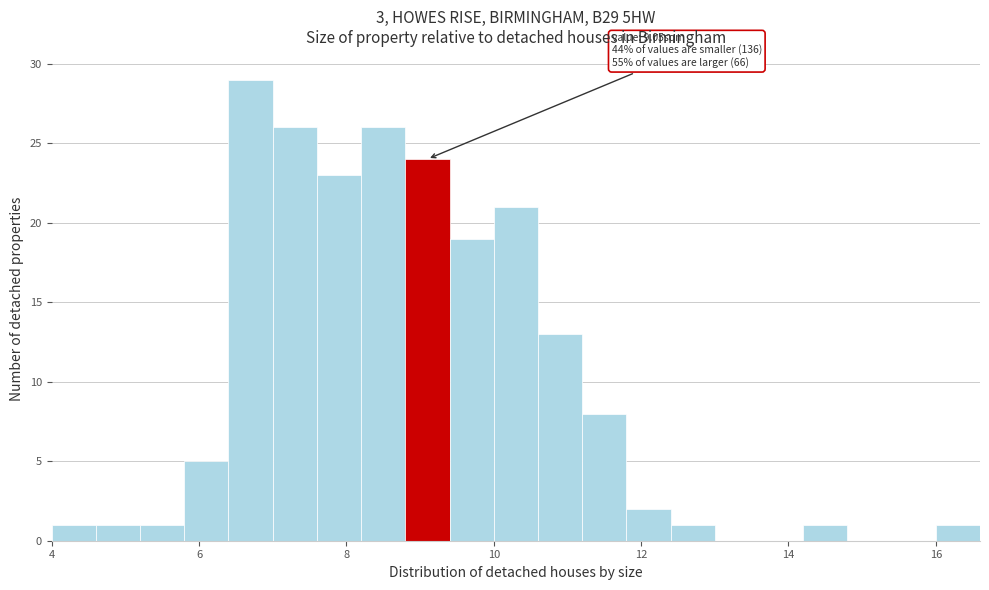

Read against the x-axis, roughly where is the centre of the tallest bar?

6.8